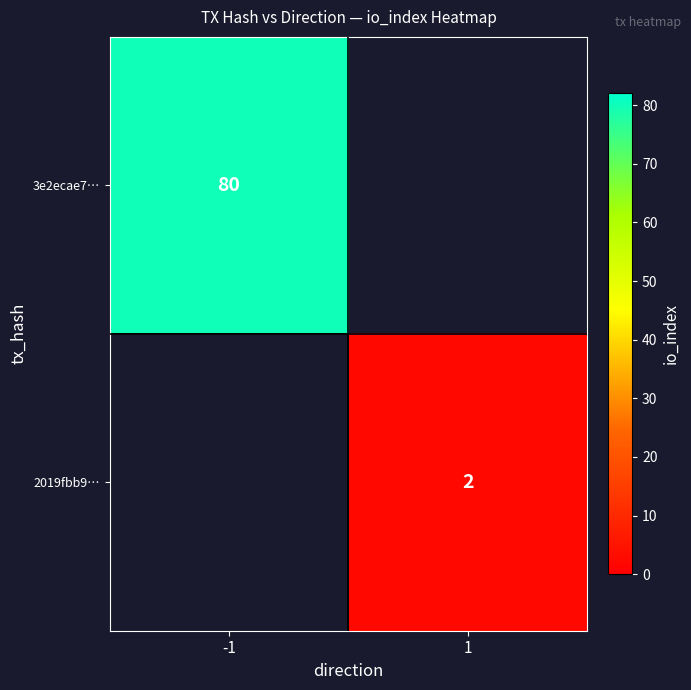

How many categories are shown in the chart?

2